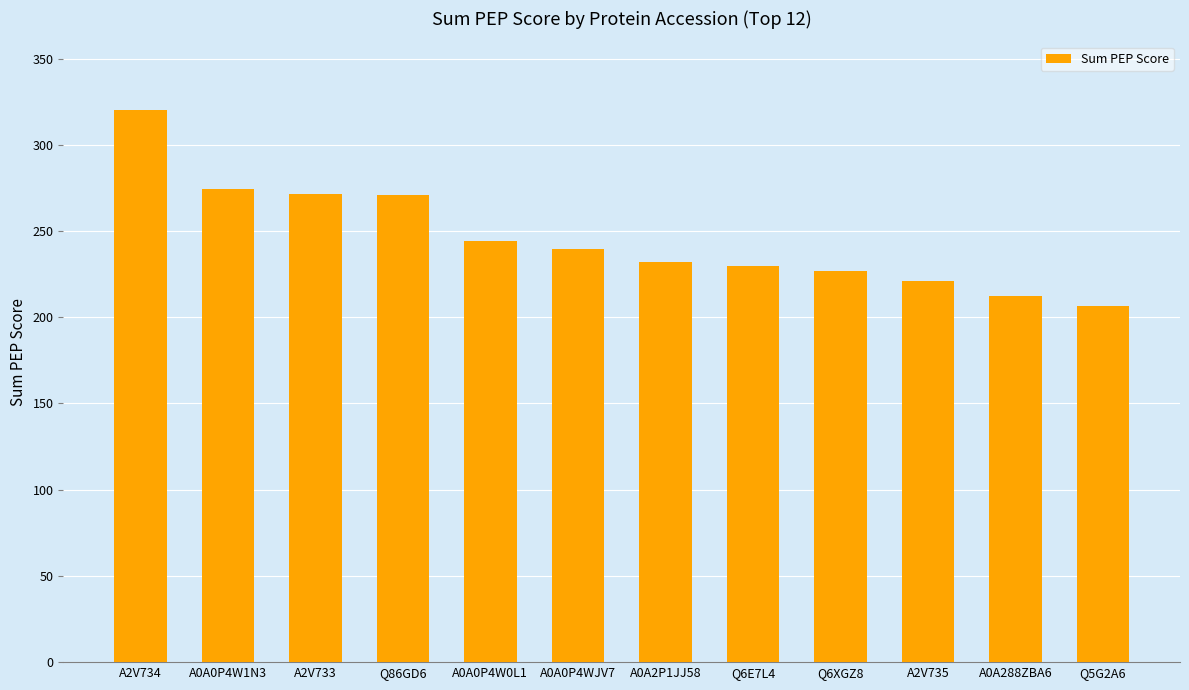

What is the value of the 9th bar from the left?

226.7